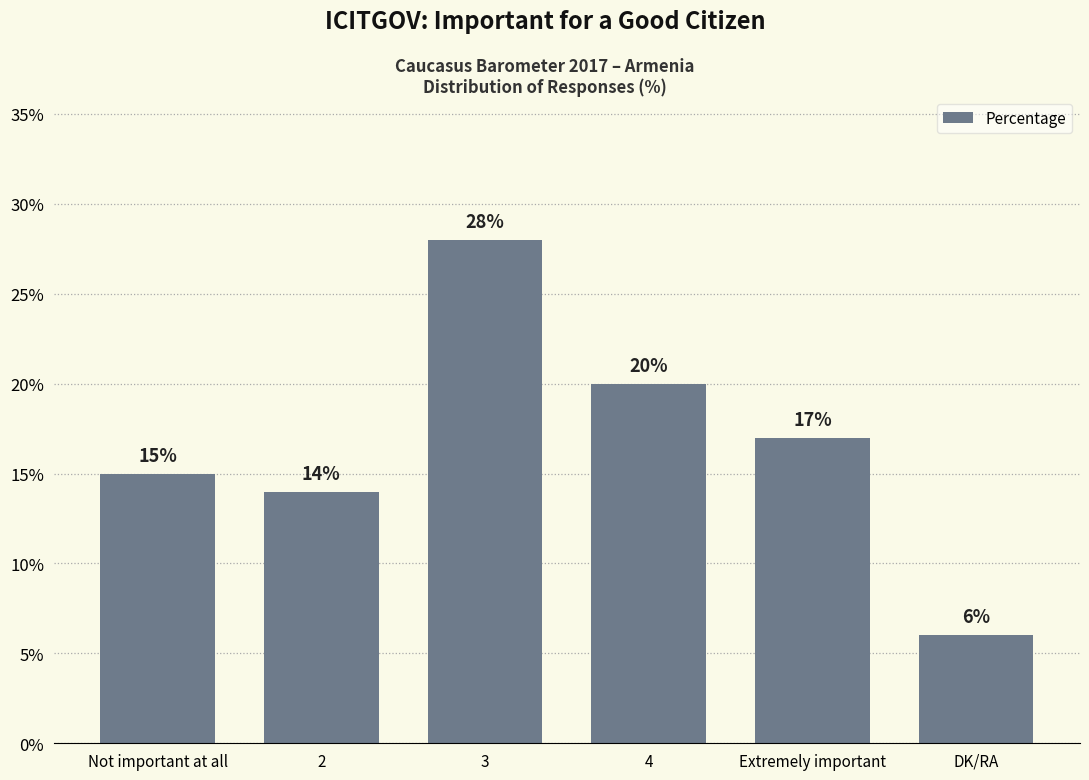

Reading left to right, transcribe all the data shown in this chart.

Not important at all=15	2=14	3=28	4=20	Extremely important=17	DK/RA=6